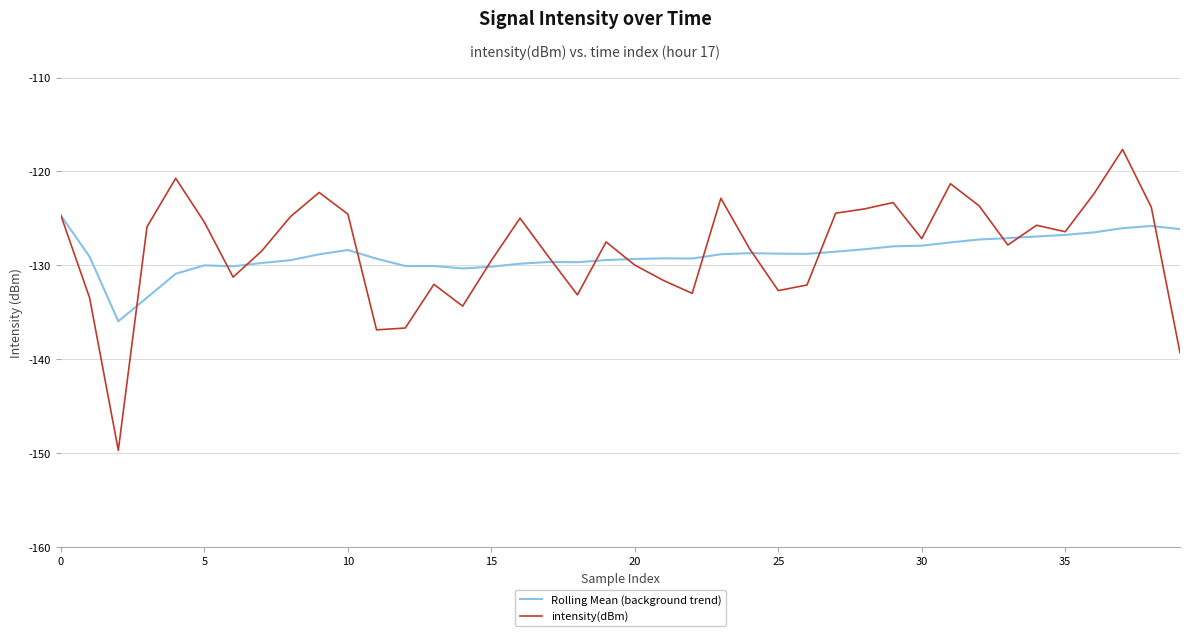

List the series in order of their peak value, highest first.

intensity(dBm), Rolling Mean (background trend)